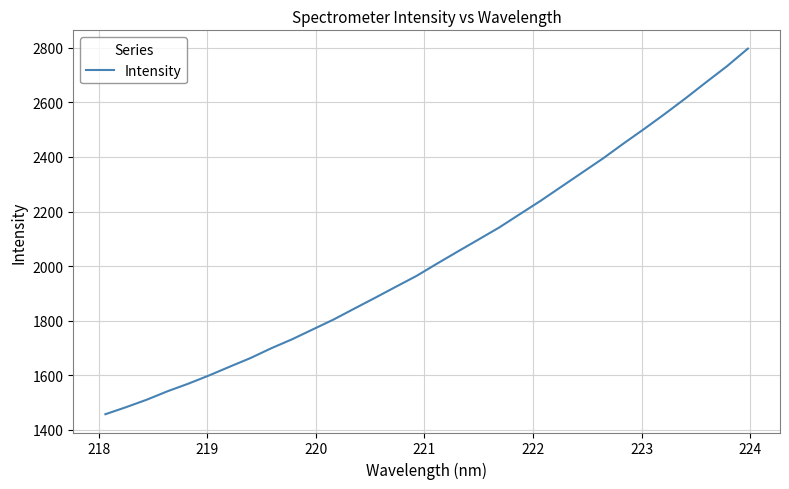

What is the maximum value shown in the chart?

2796.9